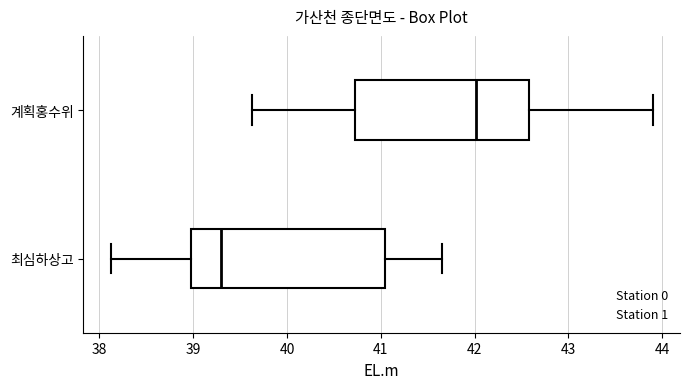

Which box is the widest, from its left edge to its right edge?

최심하상고